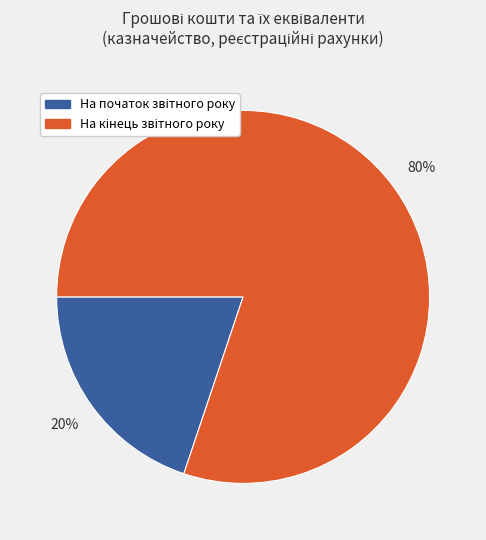

To the nearest percent, what is the average slice percentage?

50%